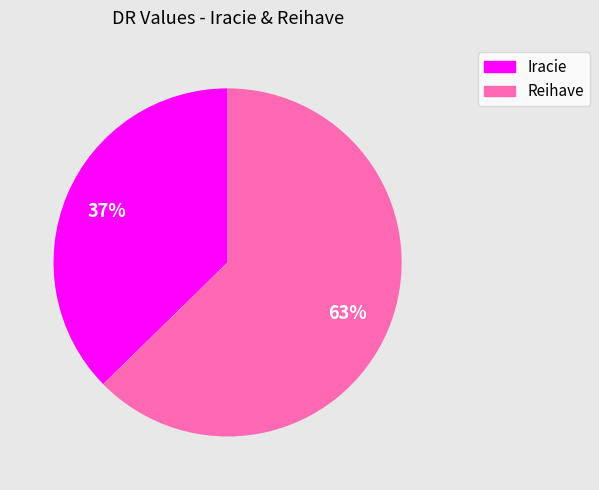

Is the sum of Iracie and Reihave greater than half?

Yes